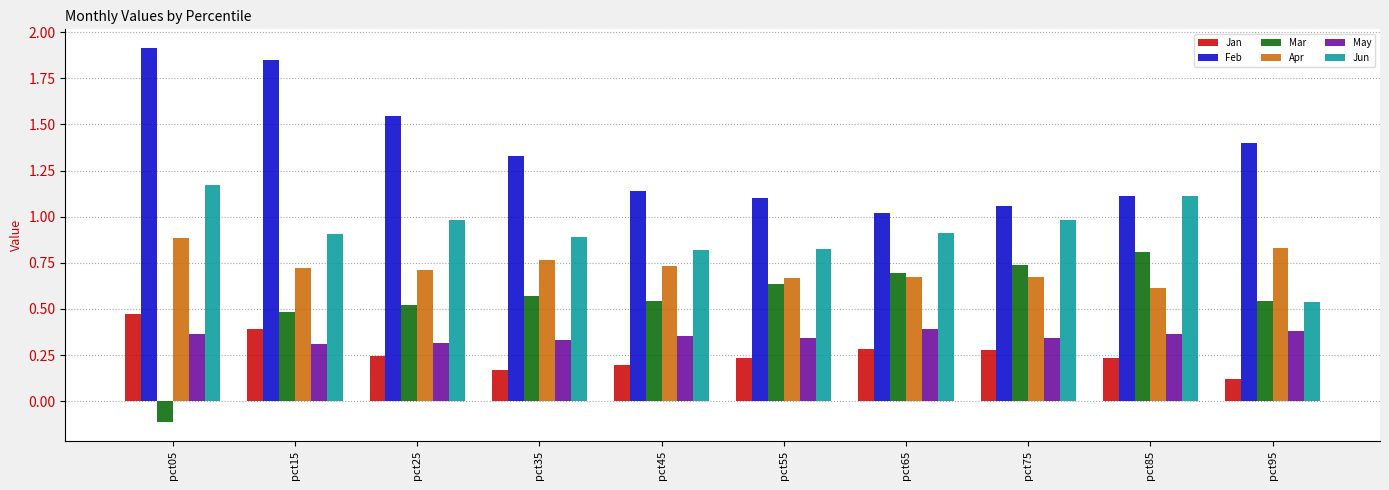

What are all the series names shown in the legend?

Jan, Feb, Mar, Apr, May, Jun